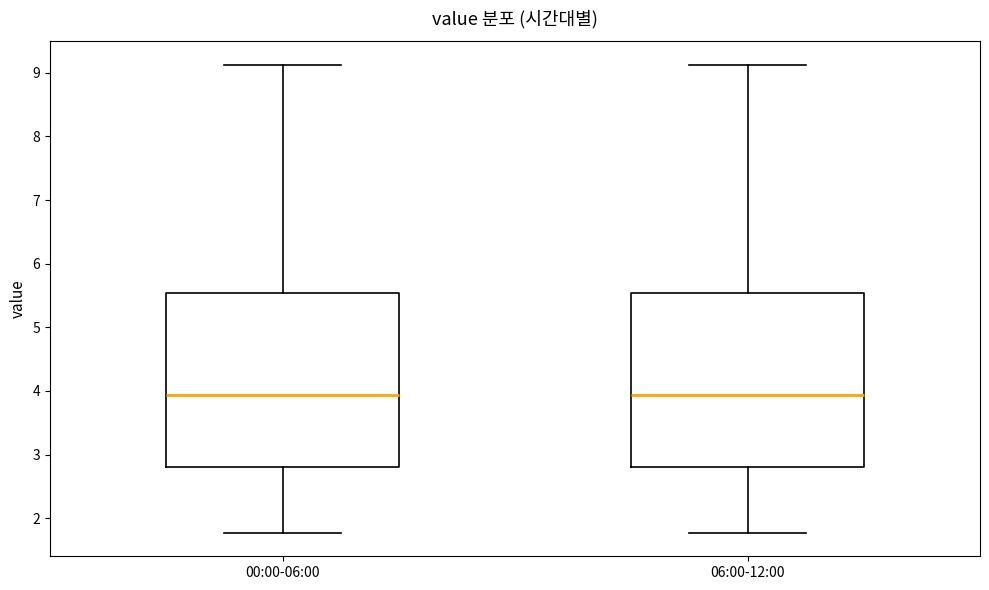

Where is the upper edge of the box for 00:00-06:00 on the y-axis? The values are not printed on the chart, so give them approximately, as read against the axis.

5.5